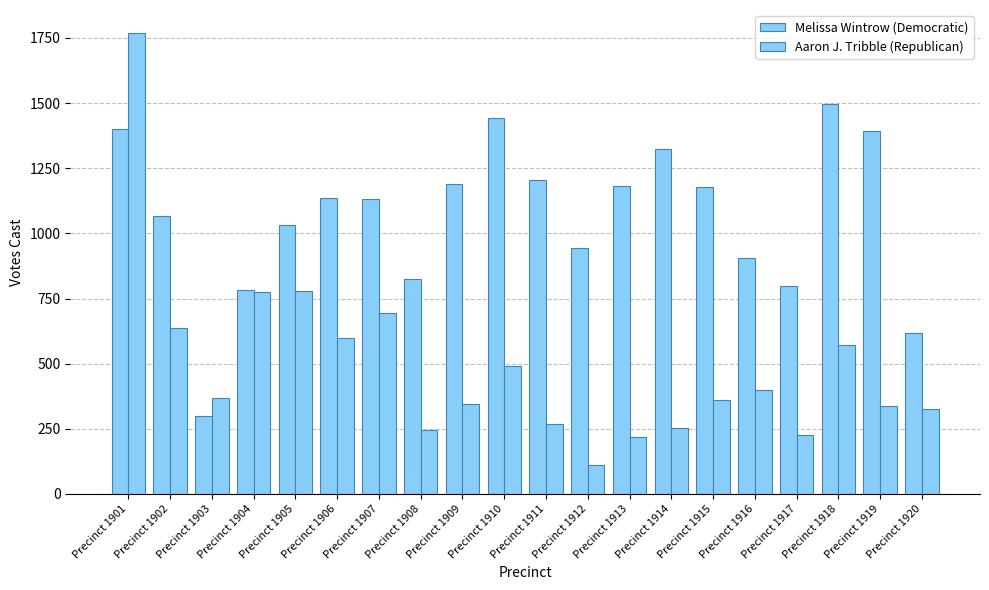

Between Precinct 1916 and Precinct 1912, which is larger?

Precinct 1912